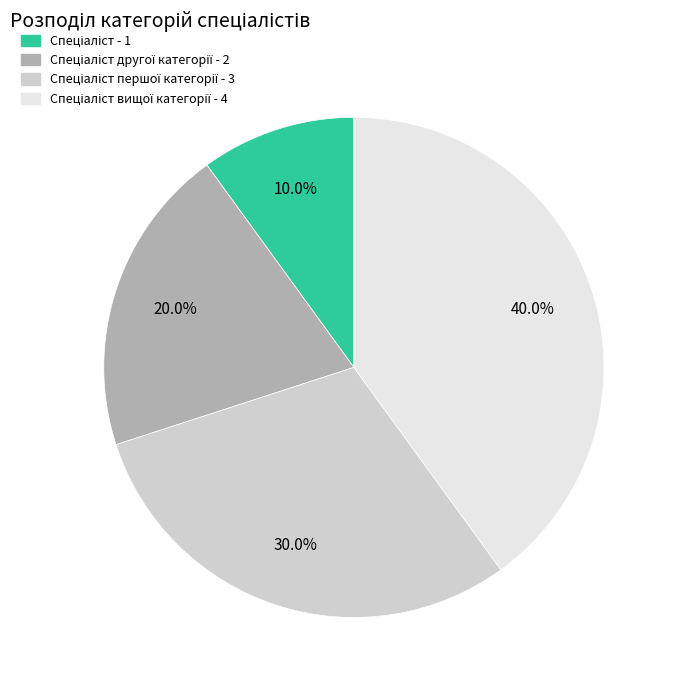

How many segments does this pie chart have?

4